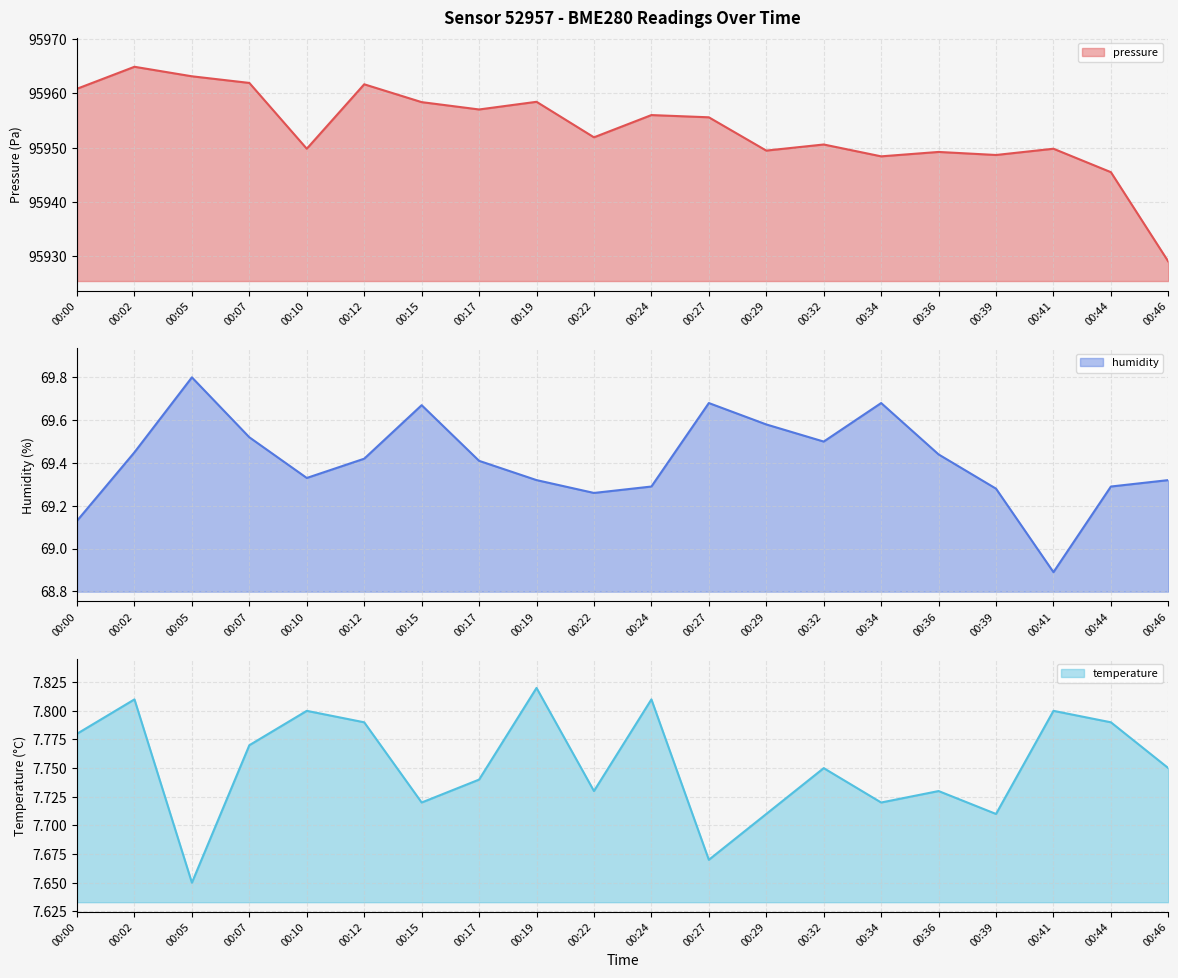

How many lines are shown in the chart?

3